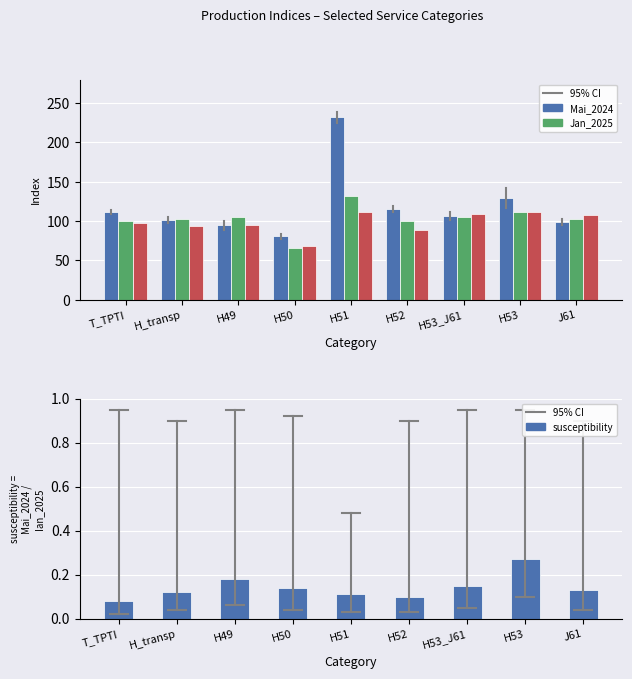

The value of Mai_2024 at T_TPTI is 180.2. True or false?

False